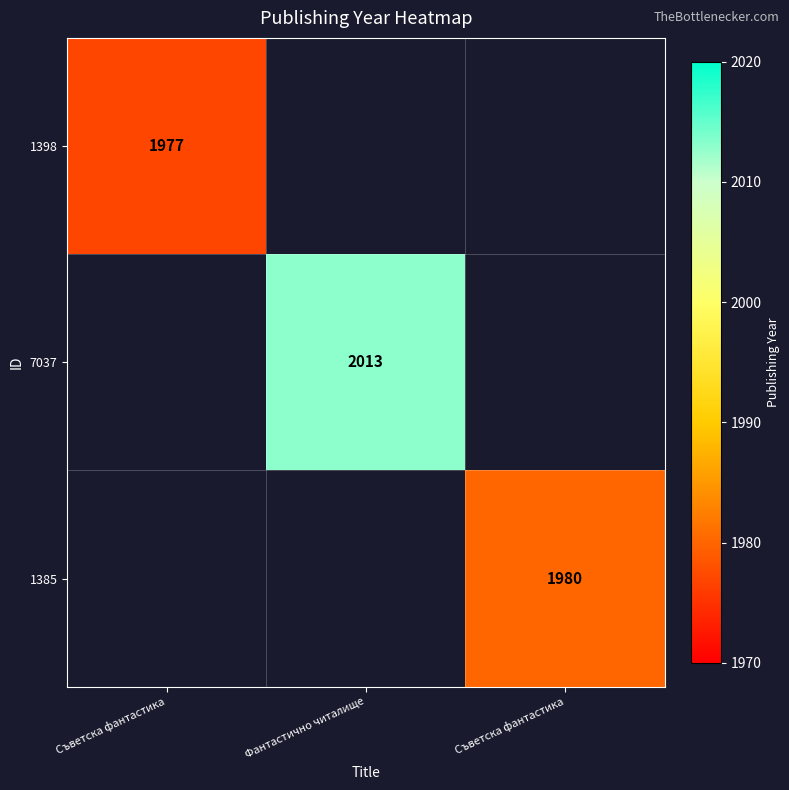

What is the maximum value for 1385?

1980